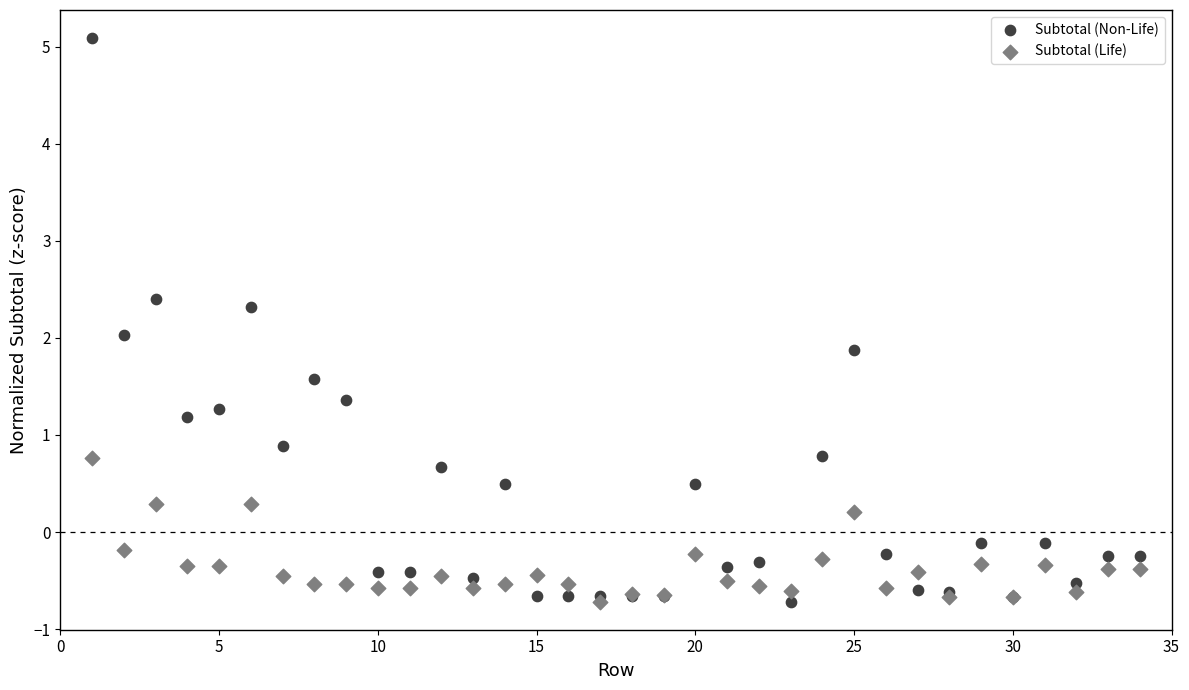

What are all the series names shown in the legend?

Subtotal (Non-Life), Subtotal (Life)